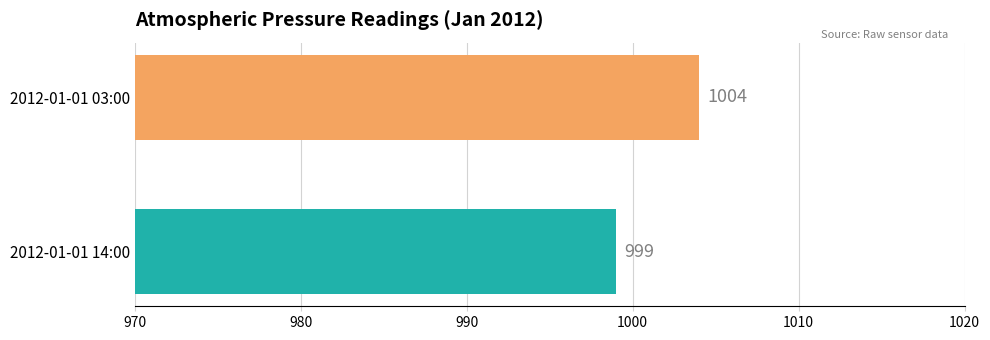

True or false: the data shows 999 at 2012-01-01 14:00.

True